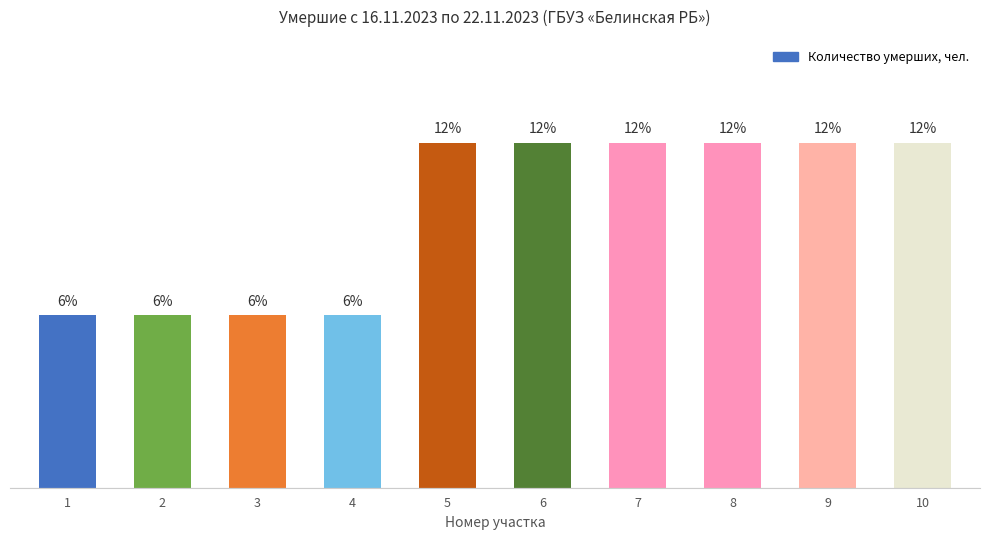

Reading left to right, transcribe all the data shown in this chart.

1	1	1	1	2	2	2	2	2	2